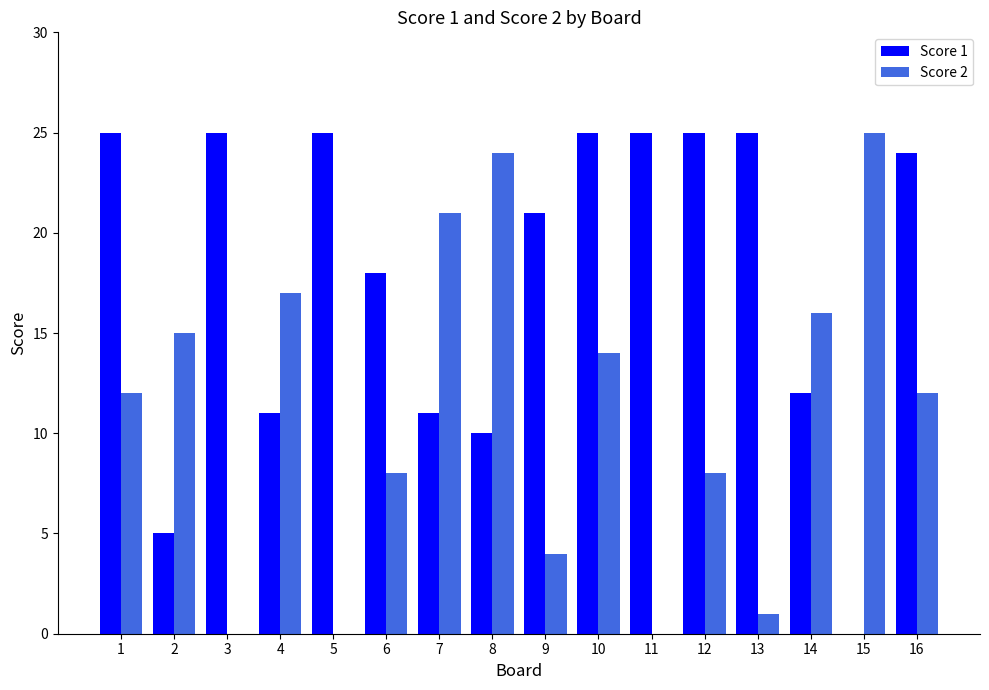

Which series has the largest total across all categories?

Score 1